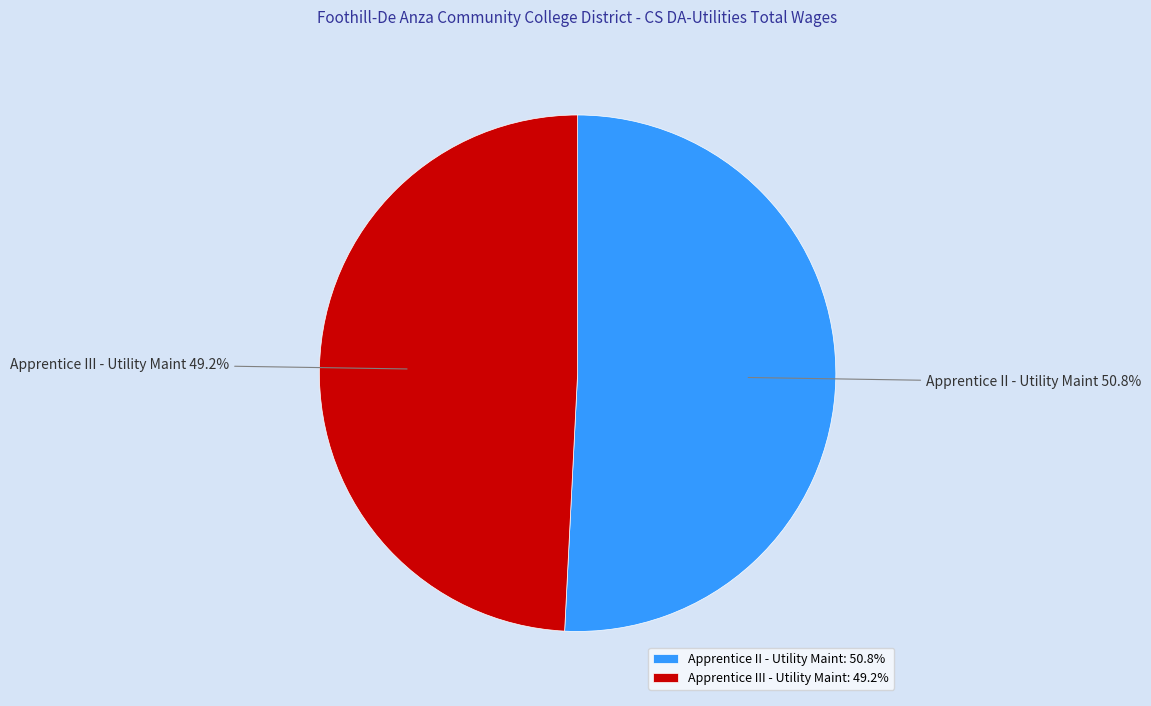

To the nearest percent, what is the difference between the largest and smallest slice percentages?

2%